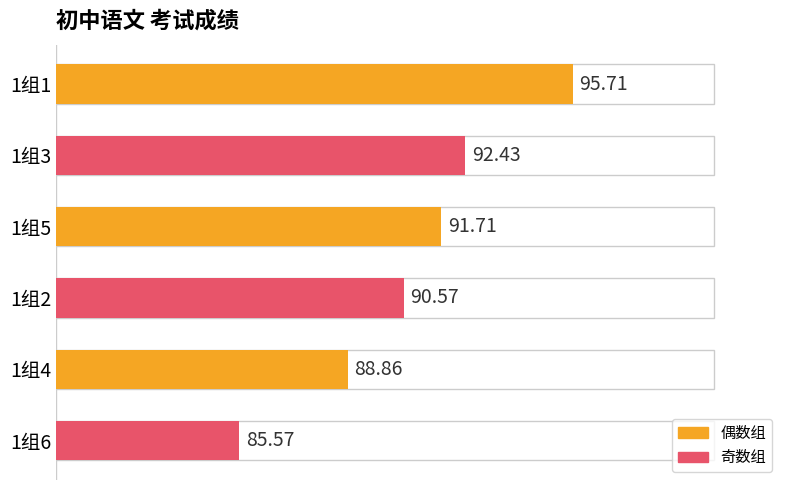

Between 1组3 and 1组1, which is larger?

1组1